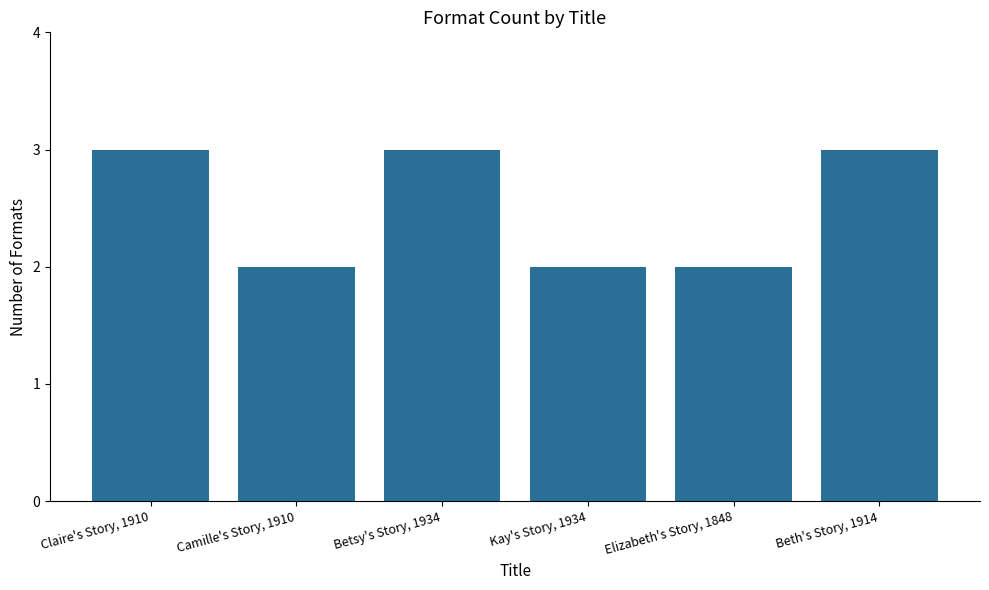

Does the chart contain any negative values?

No